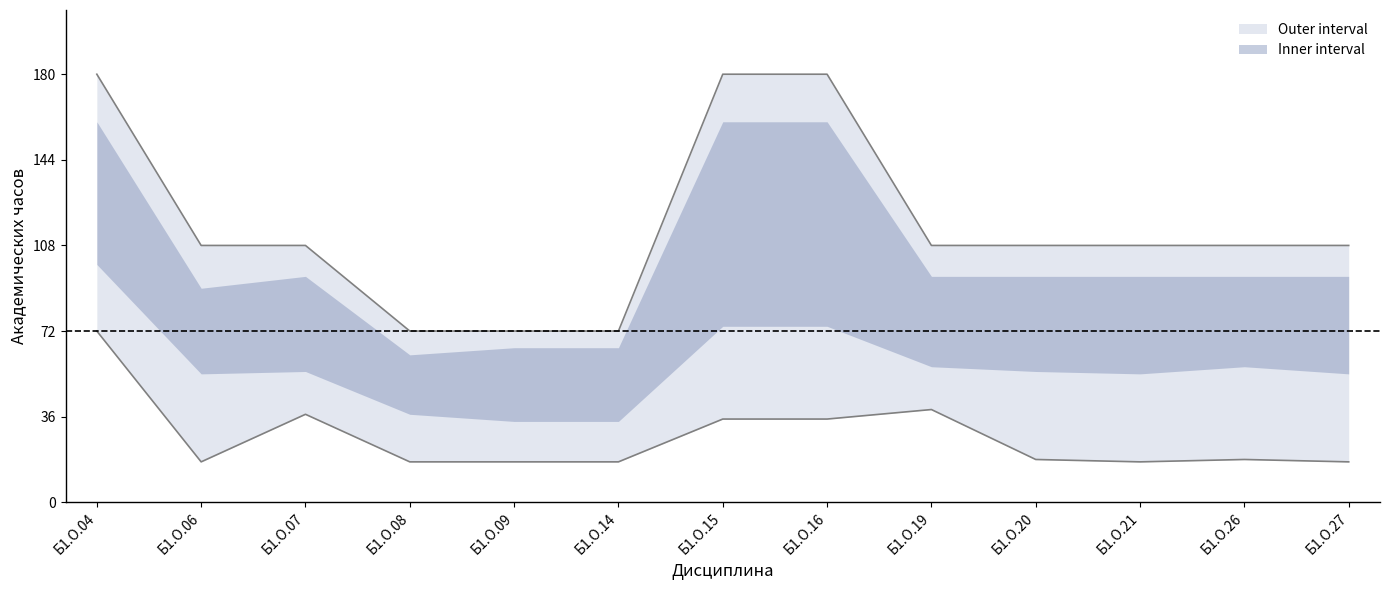

The value of lower_outer at Б1.О.08 is 17. True or false?

True